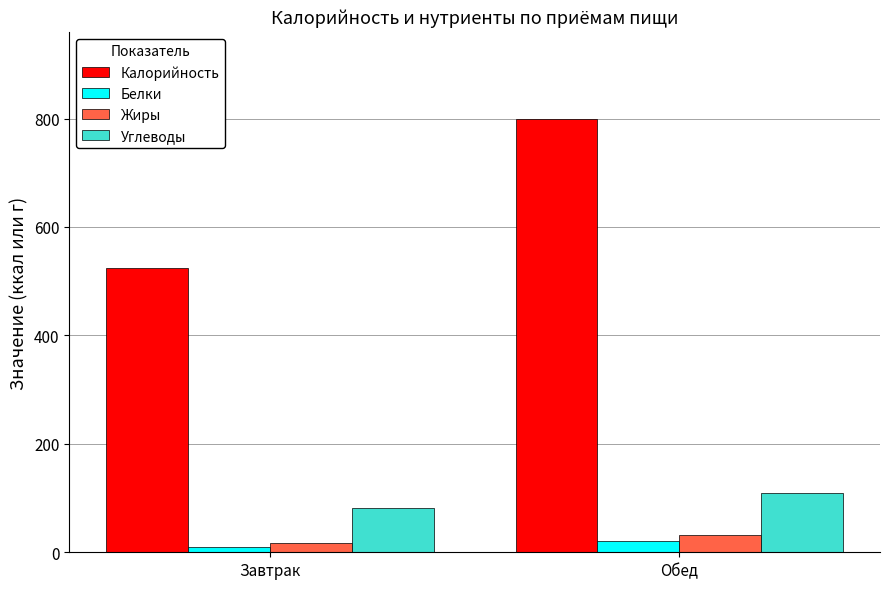

How many data points in Углеводы are less than 110?

1